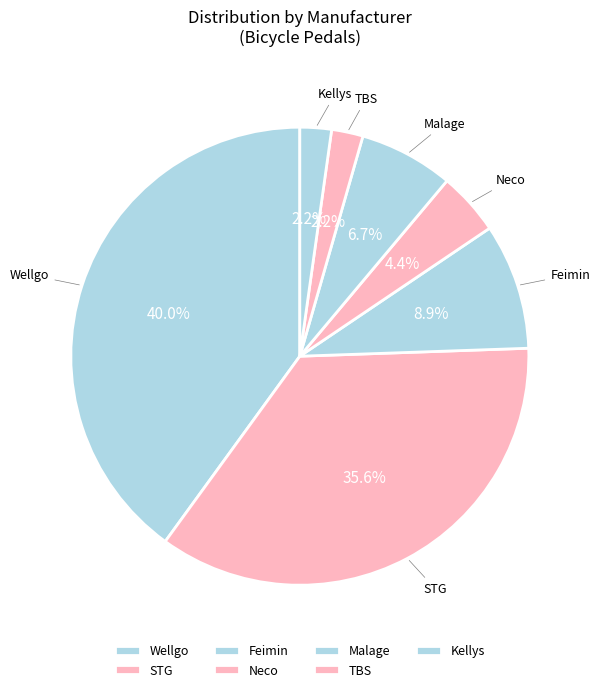

How many slices are in this pie chart?

7